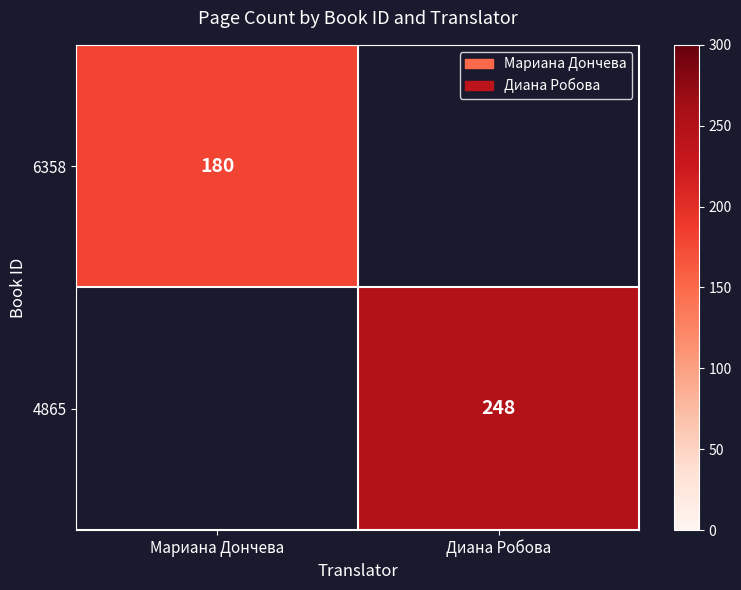

The value of 4865 at Диана Робова is 248. True or false?

True